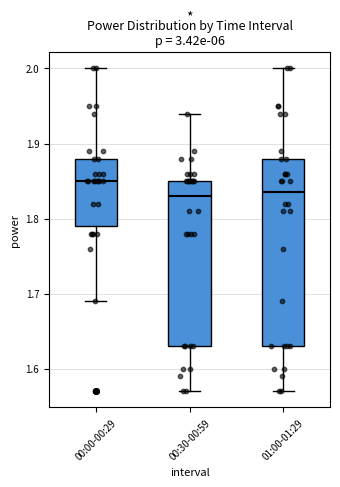

Where is the lower edge of the box for 00:00-00:29 on the y-axis? The values are not printed on the chart, so give them approximately, as read against the axis.

1.79